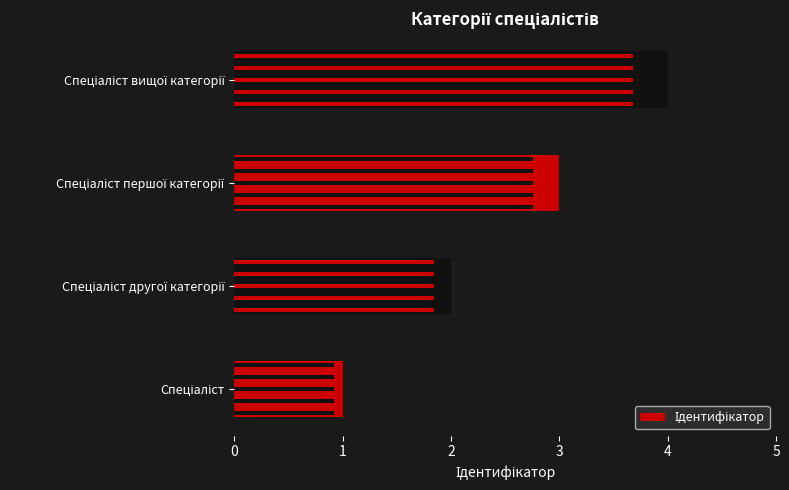

Is it true that the value at Спеціаліст вищої категорії is 5?

False